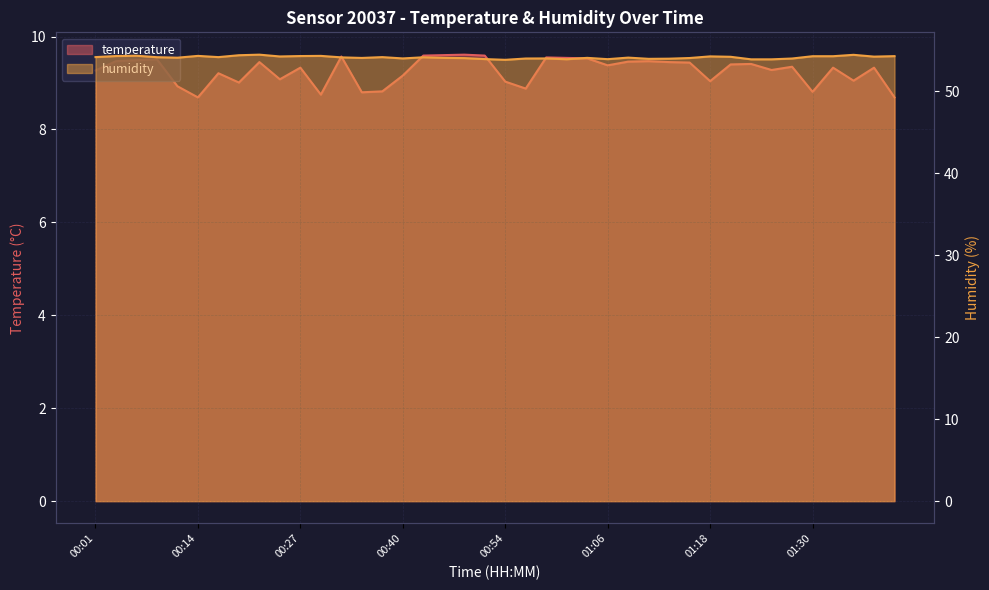

What is the minimum value for humidity?

53.9